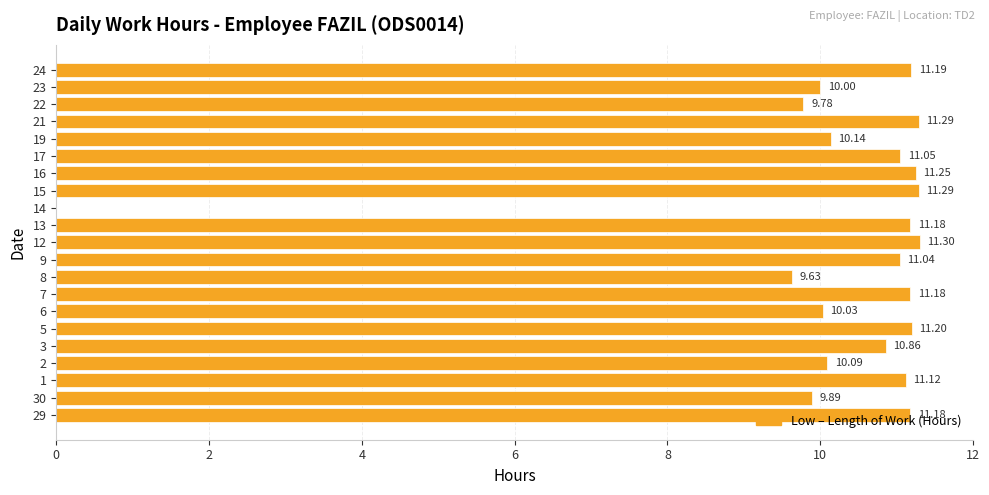

Which has a higher value, 7 or 2?

7